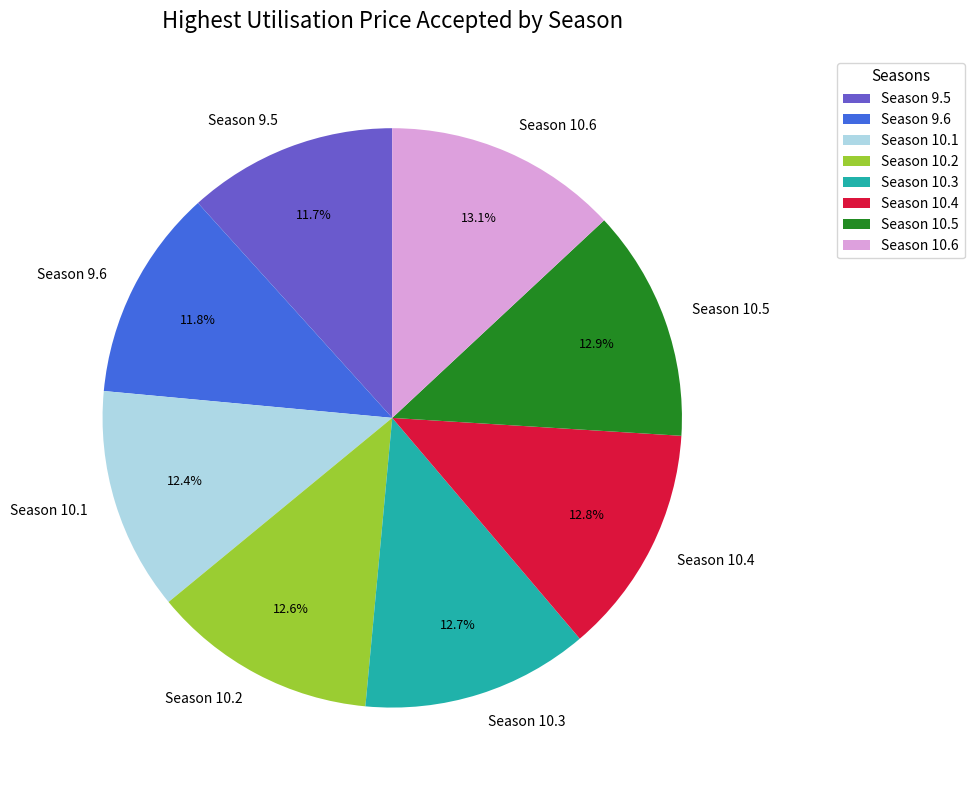

Approximately how many times larger is the value at Season 10.5 compared to Season 9.6?

1.1